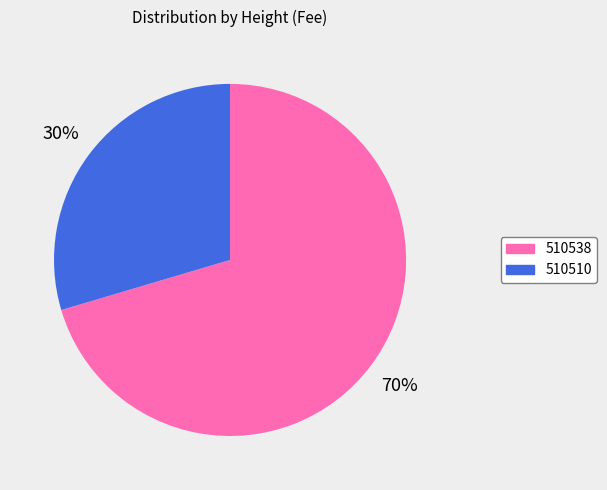

Which category accounts for the majority?

510538